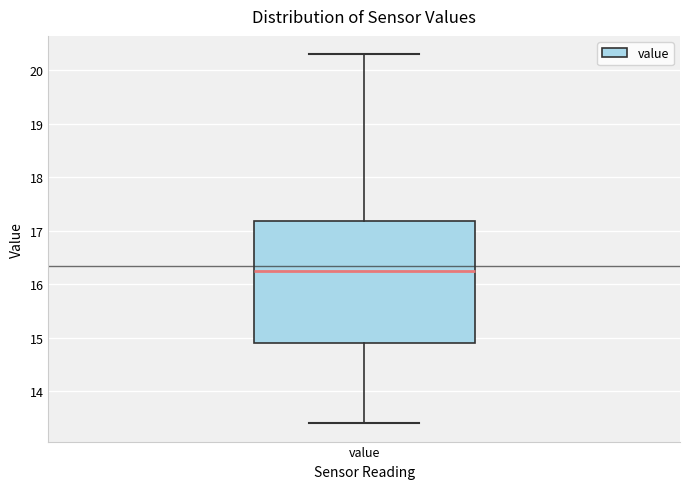

Where does the lower whisker of the box for value end on the y-axis? The values are not printed on the chart, so give them approximately, as read against the axis.

13.4